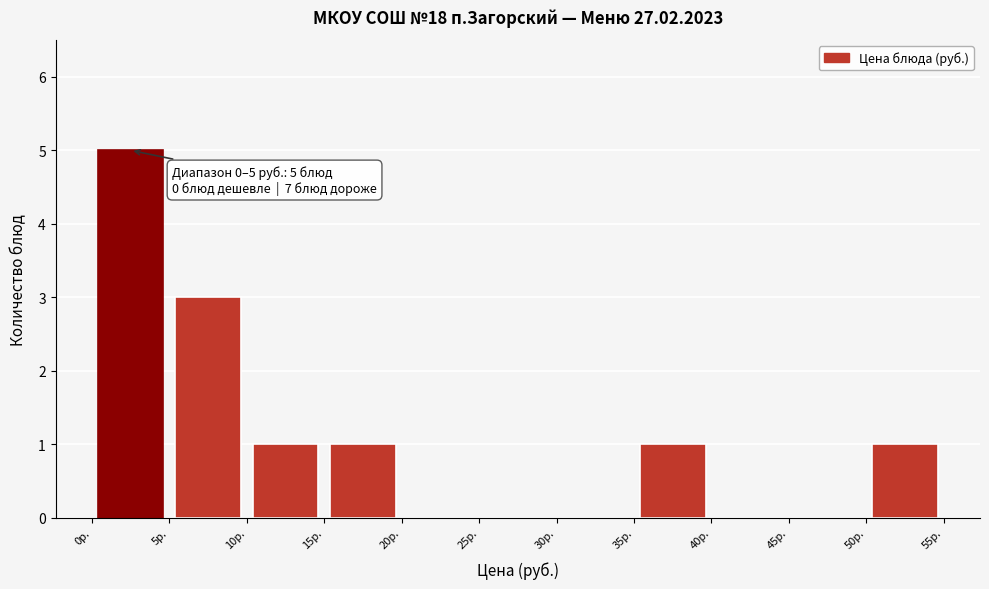

Over which range of the x-axis is the bar tallest?

0 to 5